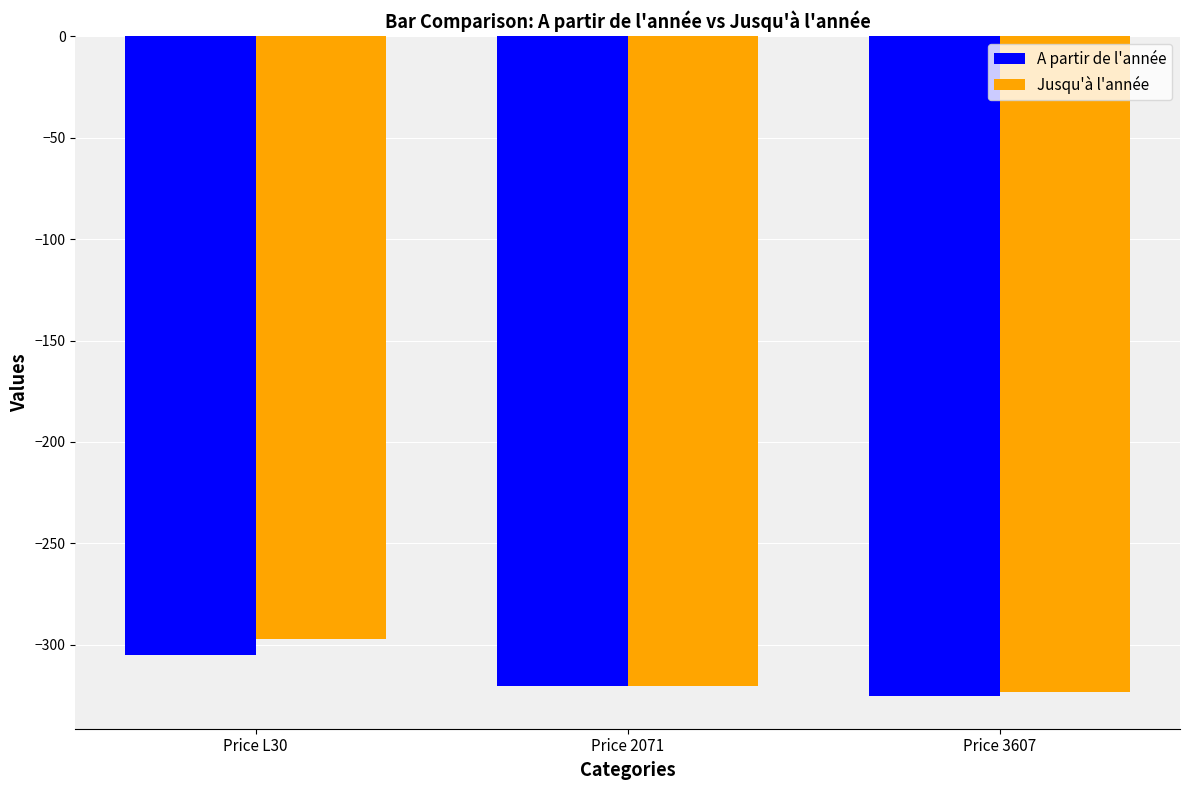

Reading left to right, extract all data points from this chart.

A partir de l'année: -305	-320	-325
Jusqu'à l'année: -297	-320	-323